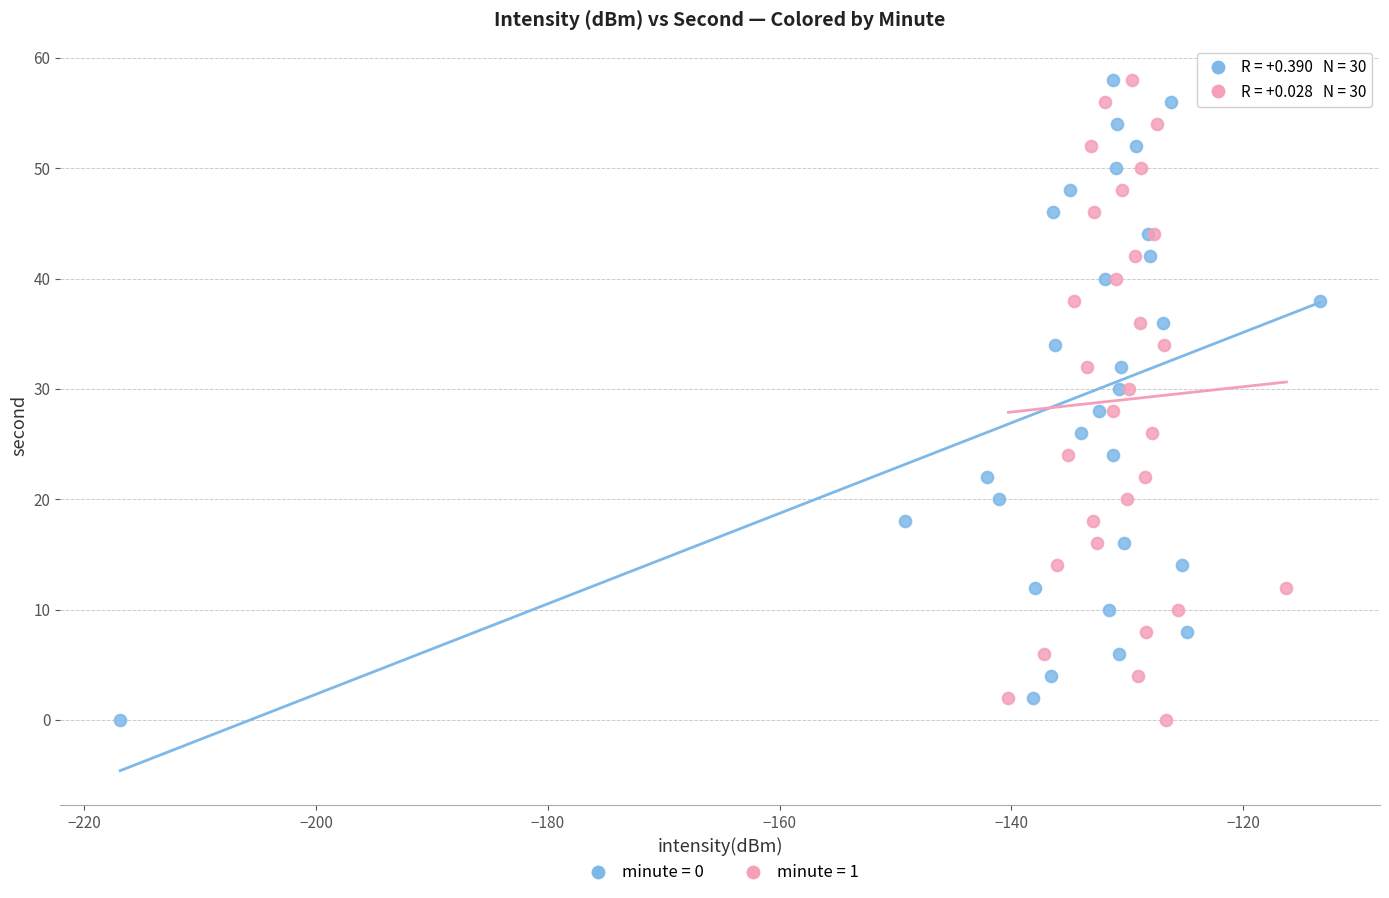

What are all the series names shown in the legend?

minute = 0, minute = 1